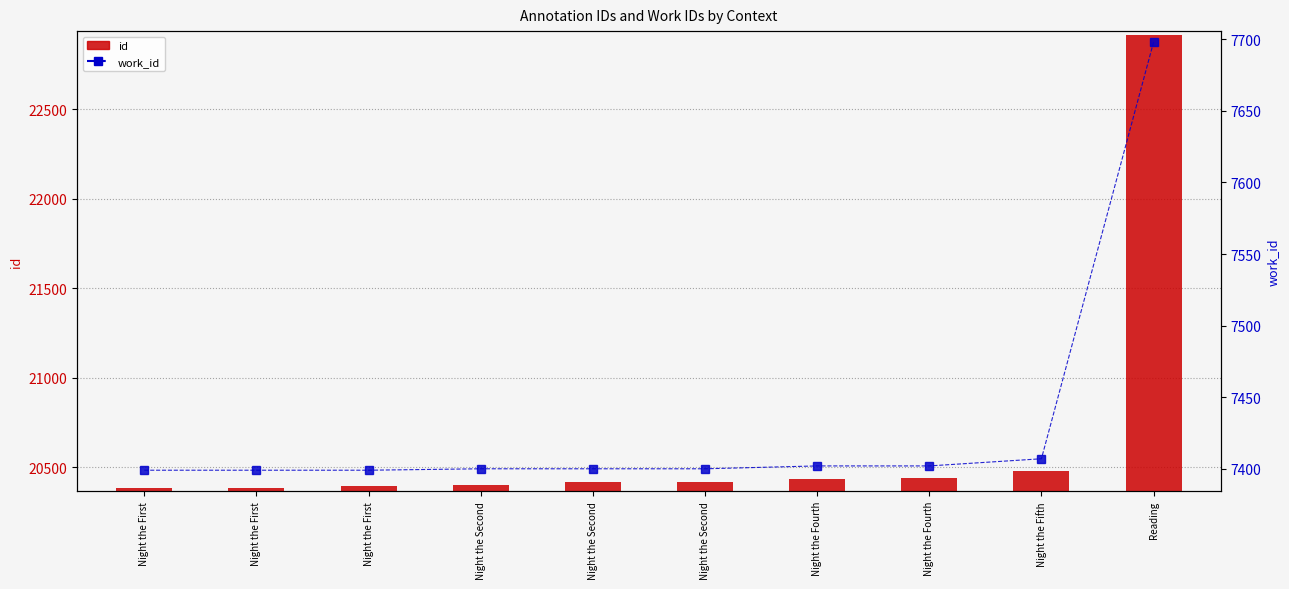

Between Night the Second and Night the Fourth, which series saw the biggest shift?

id